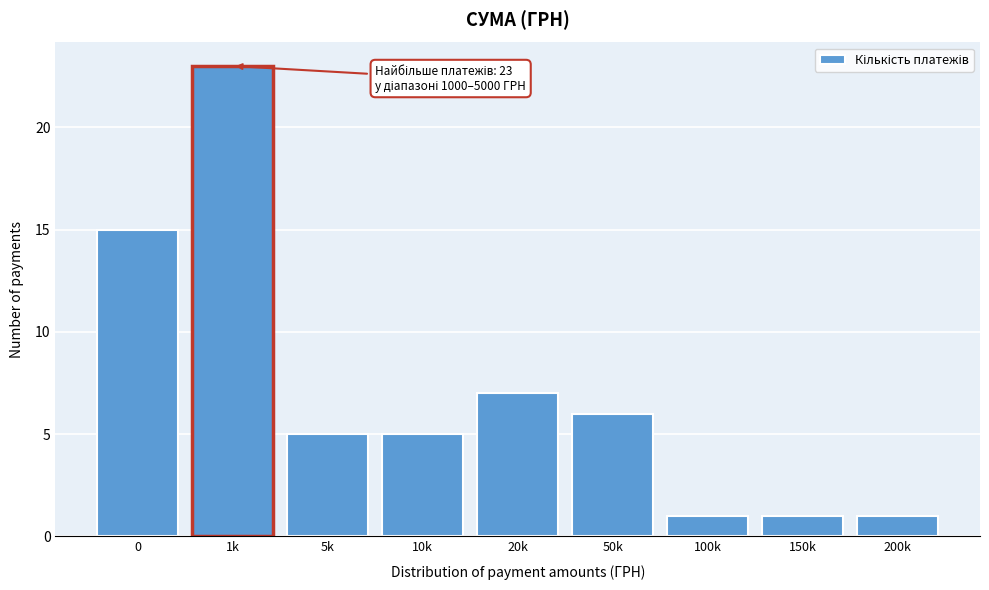

Reading left to right, list all the values displayed in this chart.

0=15	1k=23	5k=5	10k=5	20k=7	50k=6	100k=1	150k=1	200k=1